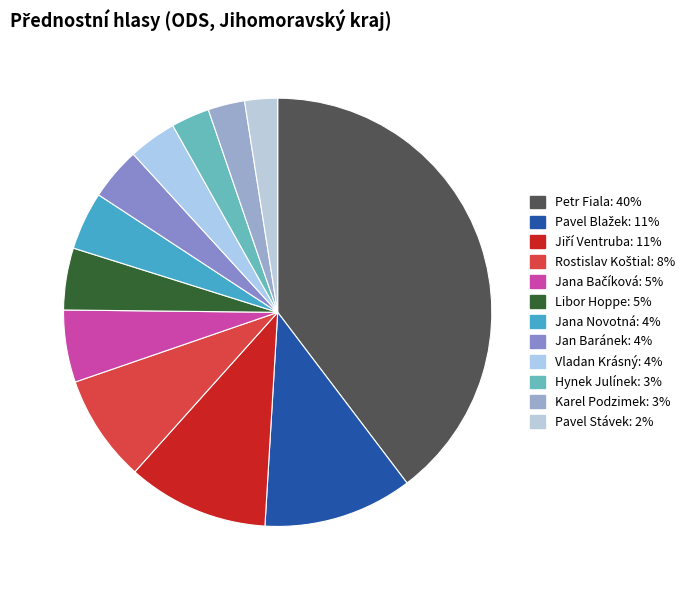

Which category has the smallest portion of the pie?

Pavel Stávek